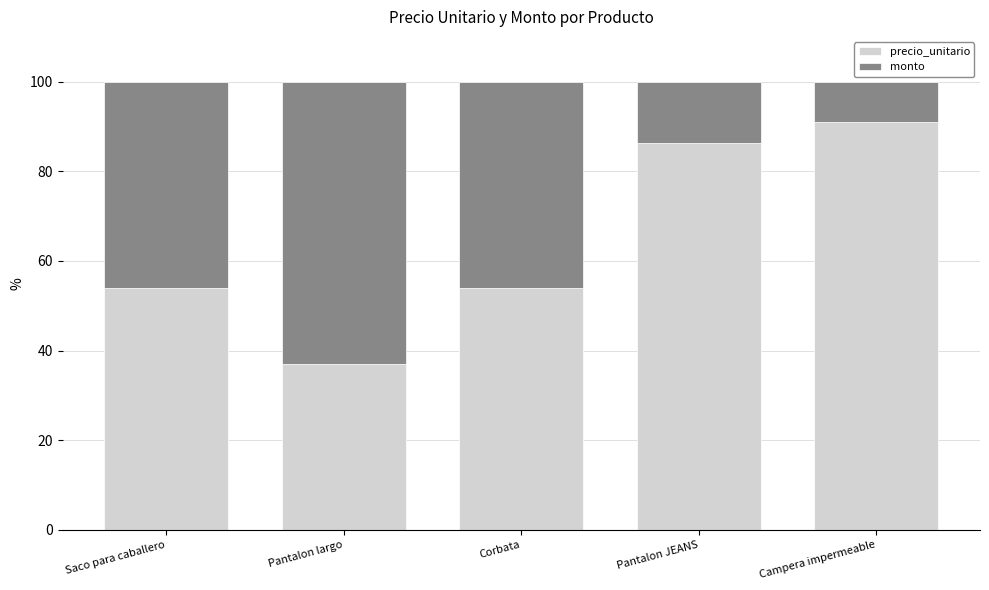

Reading right to left, list the values for the precio_unitario series.

Campera impermeable=90.9	Pantalon JEANS=86.2	Corbata=54.1	Pantalon largo=37.0	Saco para caballero=54.1